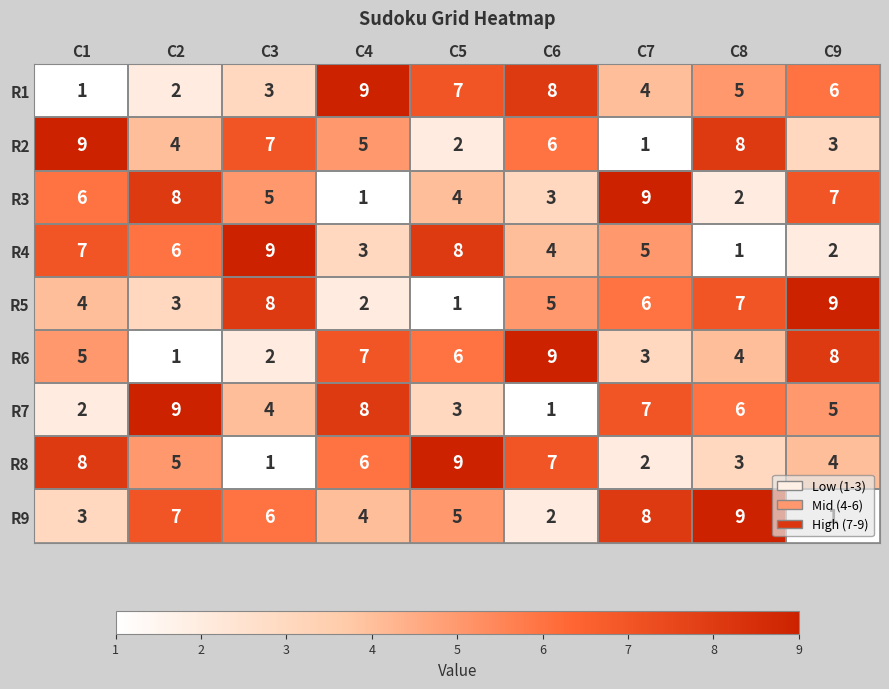

How many series are shown in this chart?

9